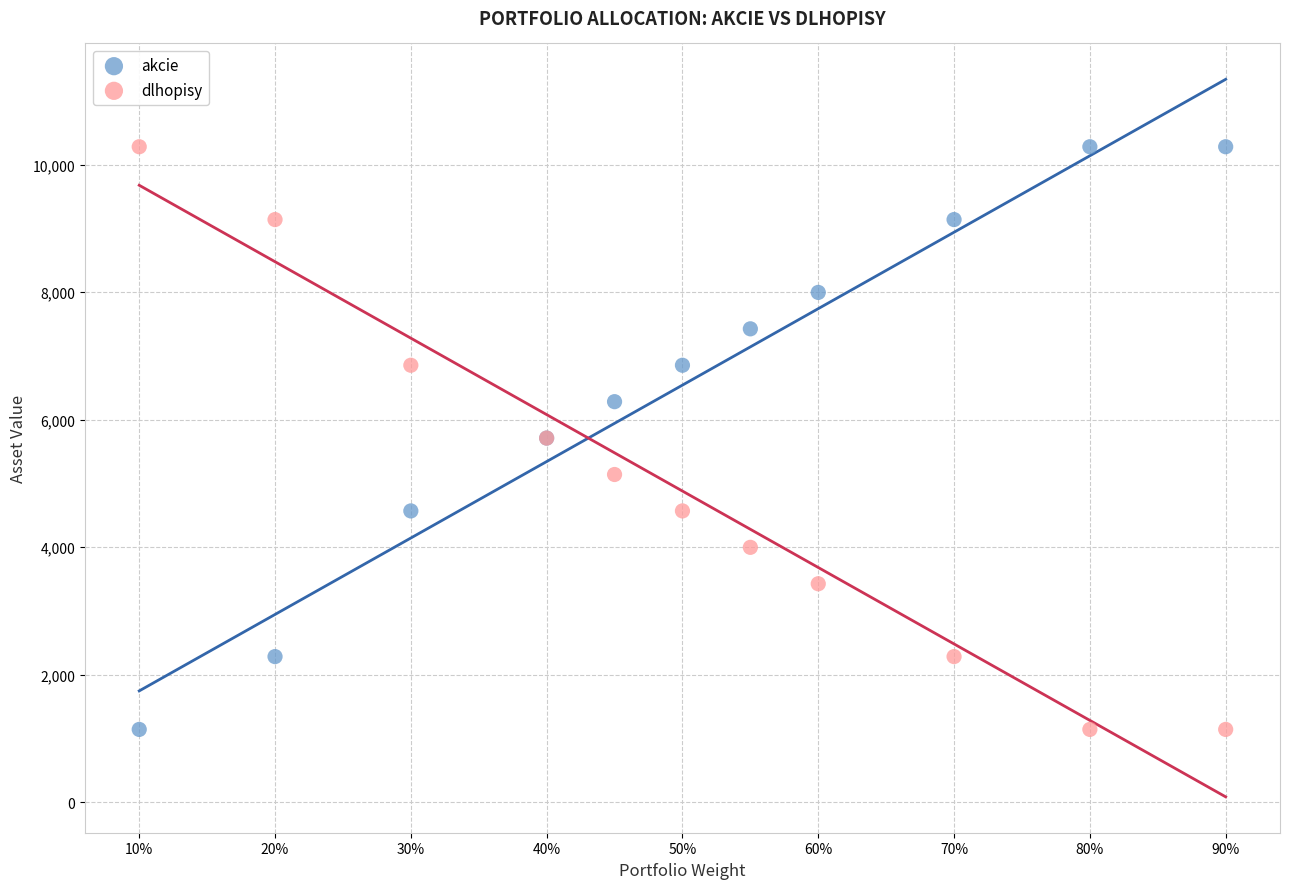

What is the X range (max minus min) for the scatter plot?

0.8